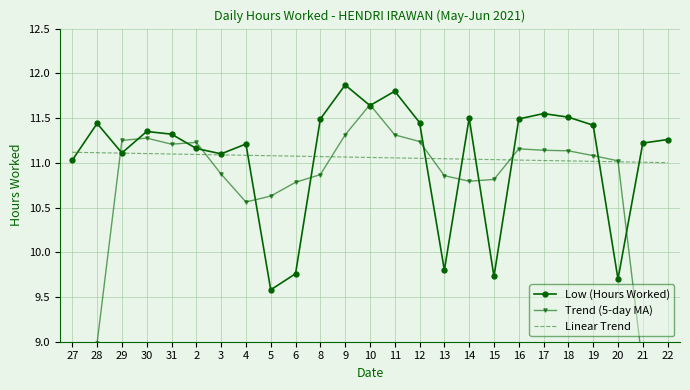

Between which two adjacent categories do Low (Hours Worked) and Trend (5-day MA) first intersect?

28 and 29